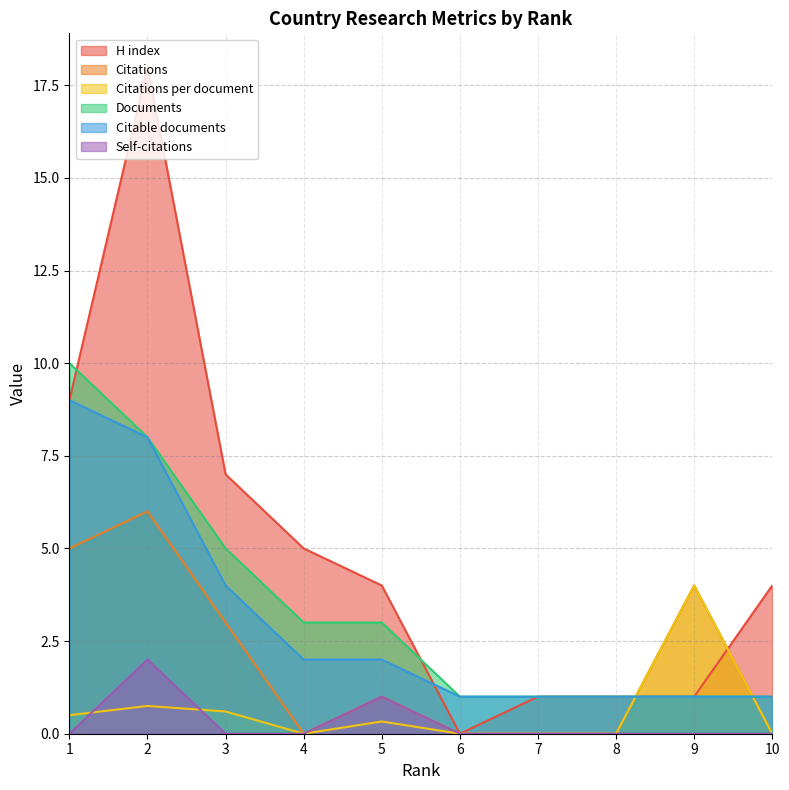

How many values in the Citable documents series exceed 2?

3